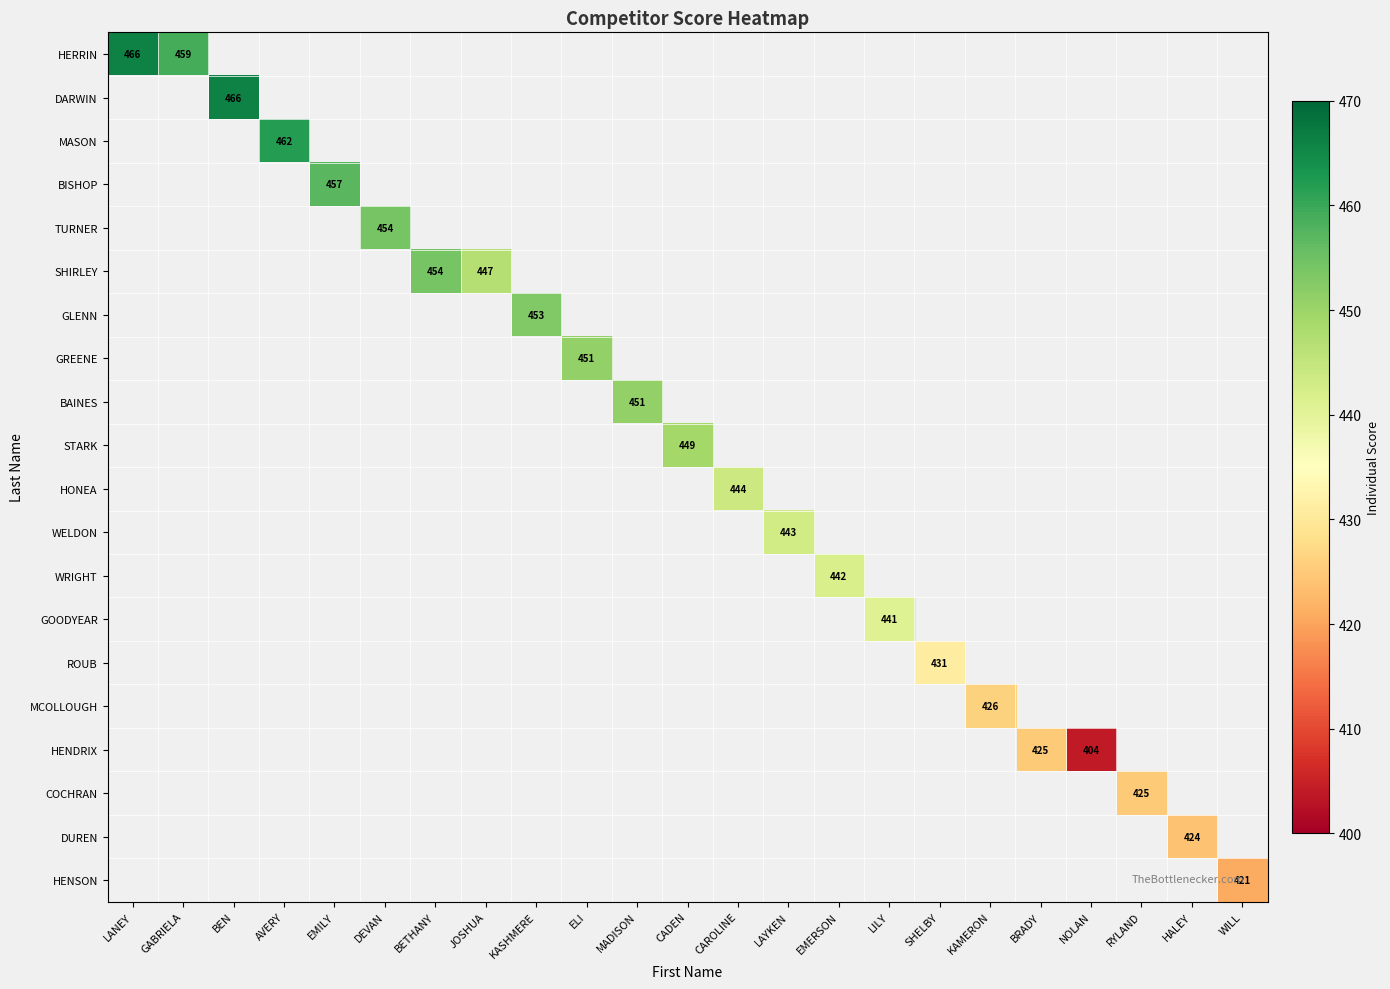

How many data points does each series have?

23